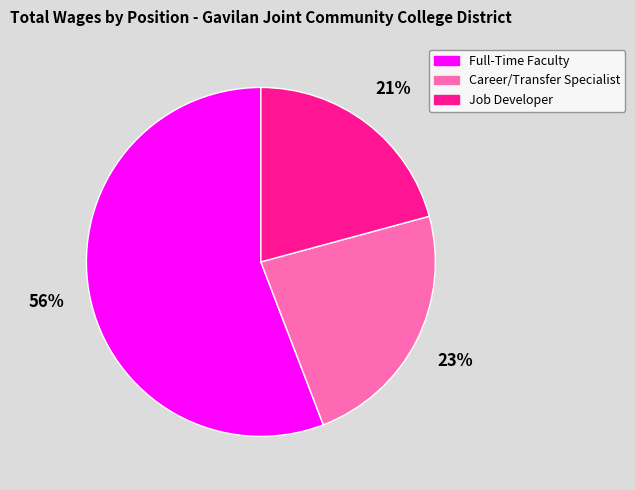

Combined, do Full-Time Faculty and Career/Transfer Specialist account for over 50%?

Yes